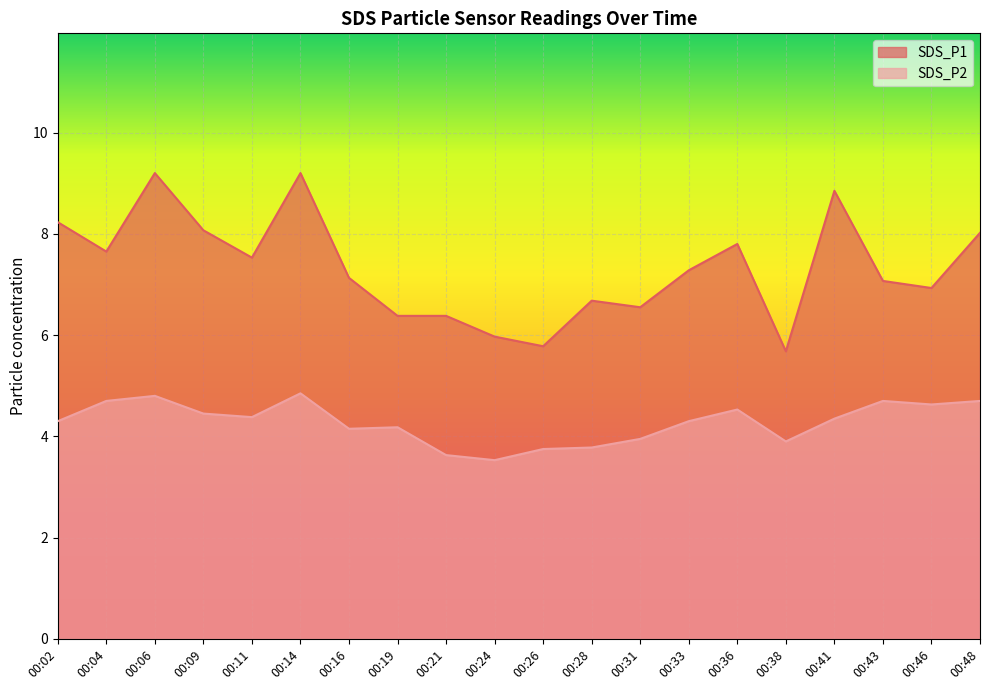

How many data points in SDS_P2 are less than 4?

6